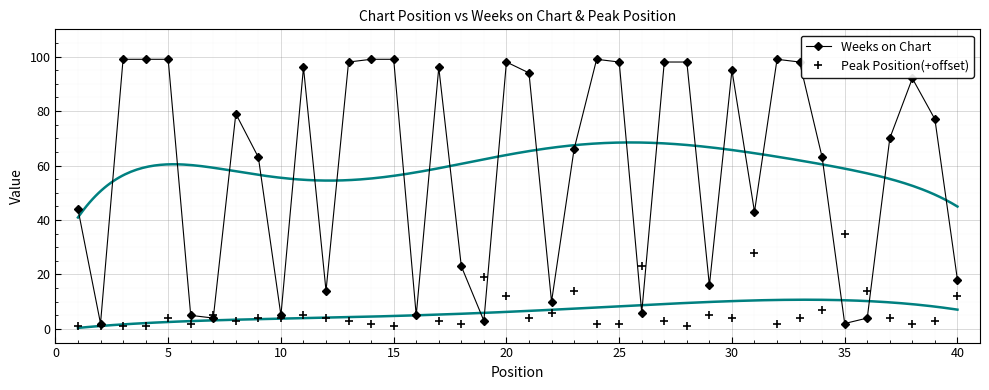

At which label does Peak Position(+offset) reach its peak?

35